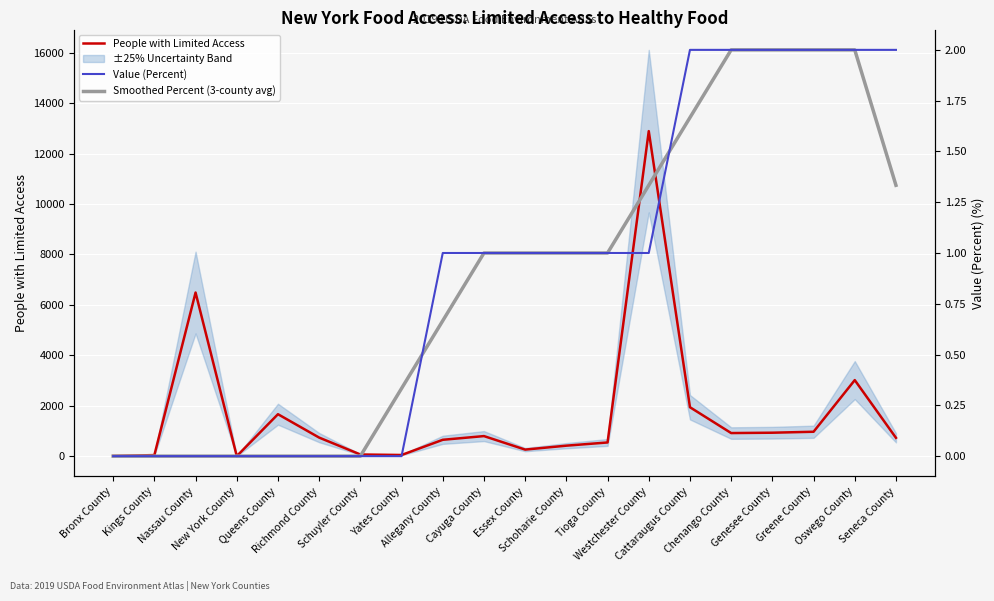

Which series has the largest range (max minus min)?

People with Limited Access